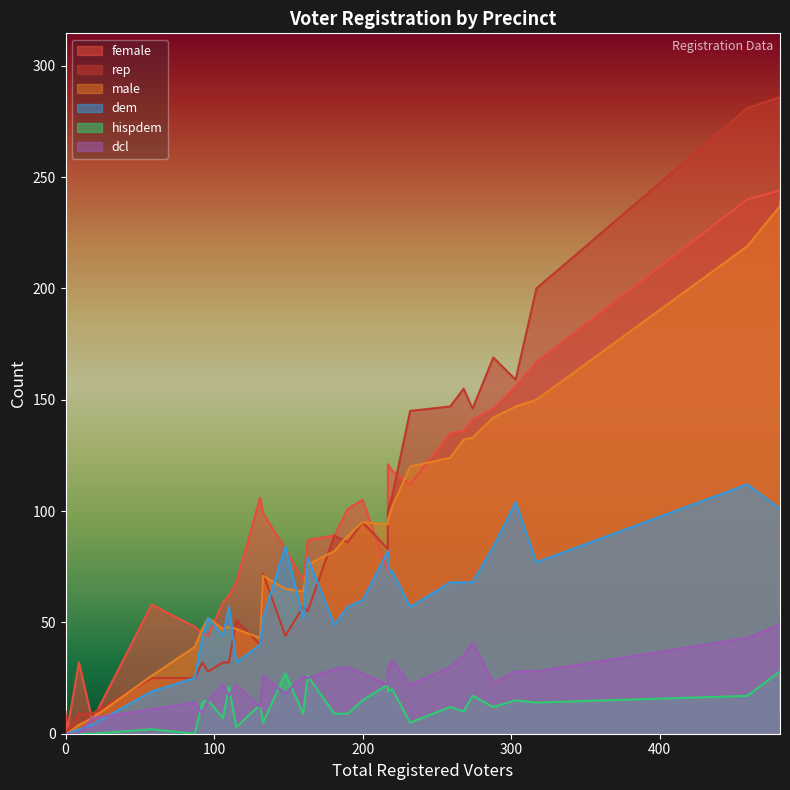

How many intersections are there between dcl and hispdem?

3